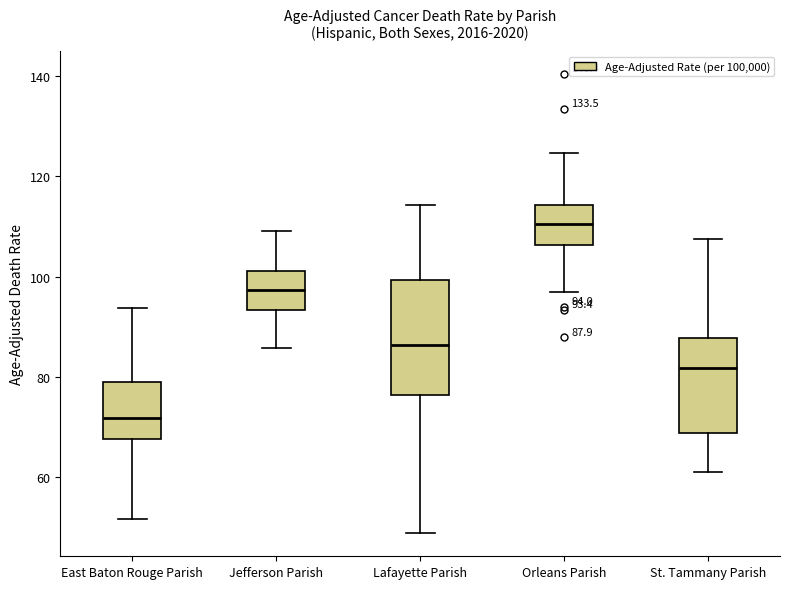

Which box's median line is the highest?

Orleans Parish